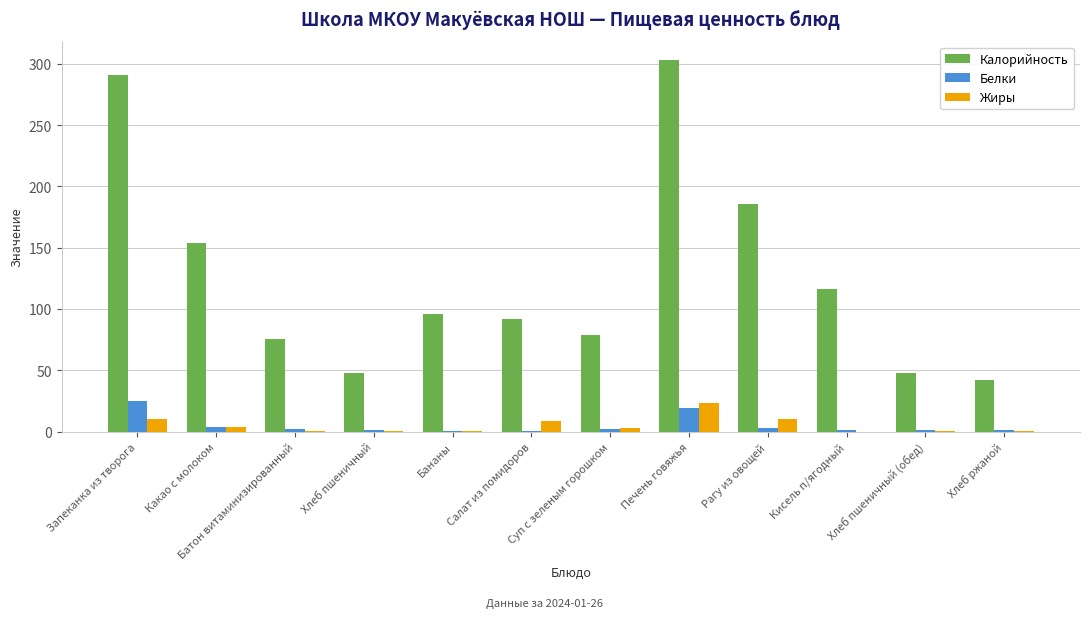

Which series has the largest total across all categories?

Калорийность